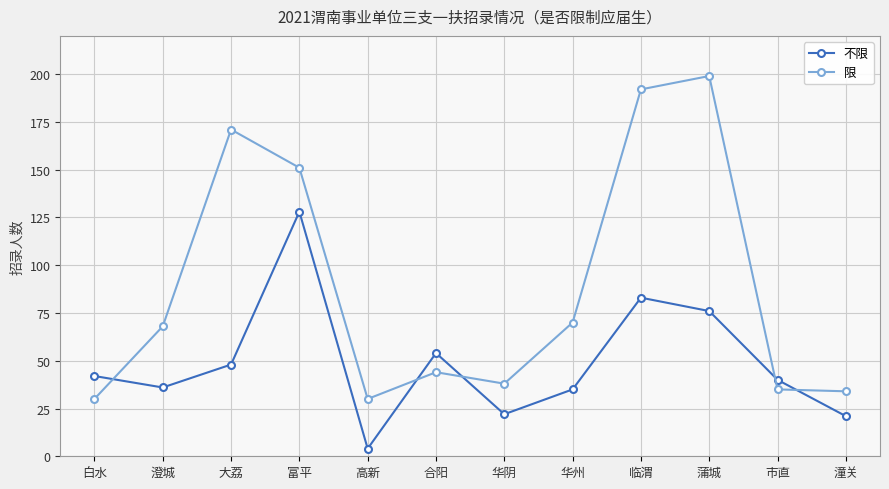

Reading left to right, list all the values displayed in this chart.

不限: 42	36	48	128	4	54	22	35	83	76	40	21
限: 30	68	171	151	30	44	38	70	192	199	35	34